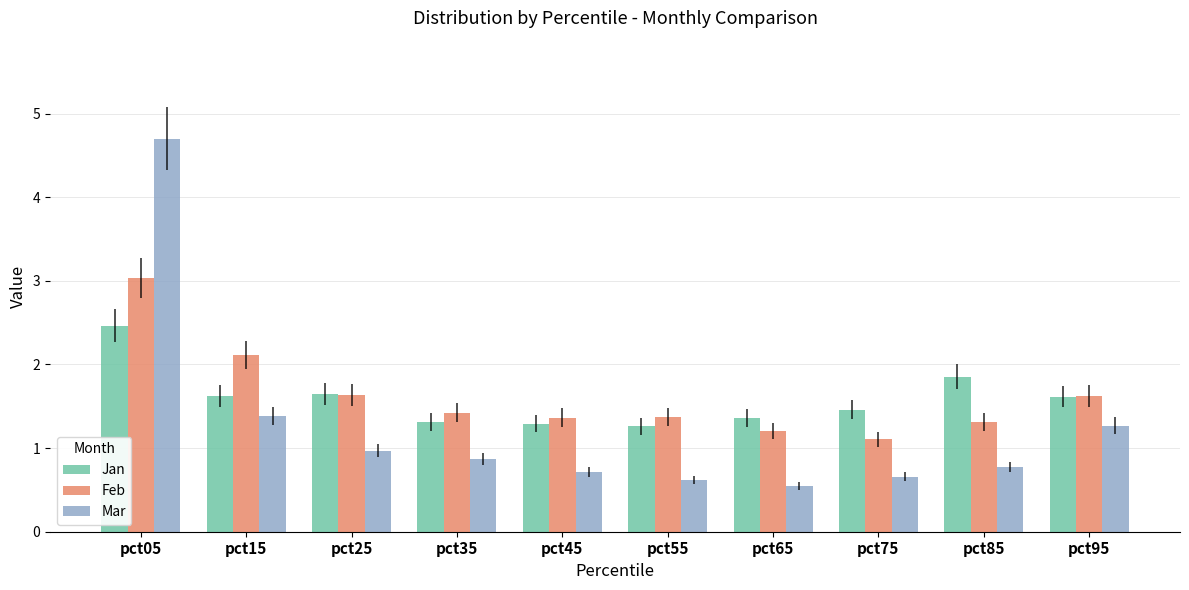

What is the total value across all series at pct05?

10.2